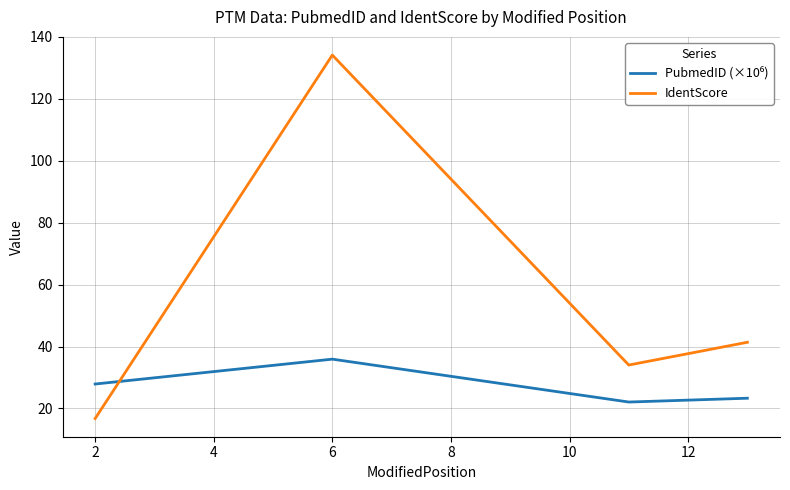

In IdentScore, how many points are higher than both neighbors (excluding endpoints)?

1